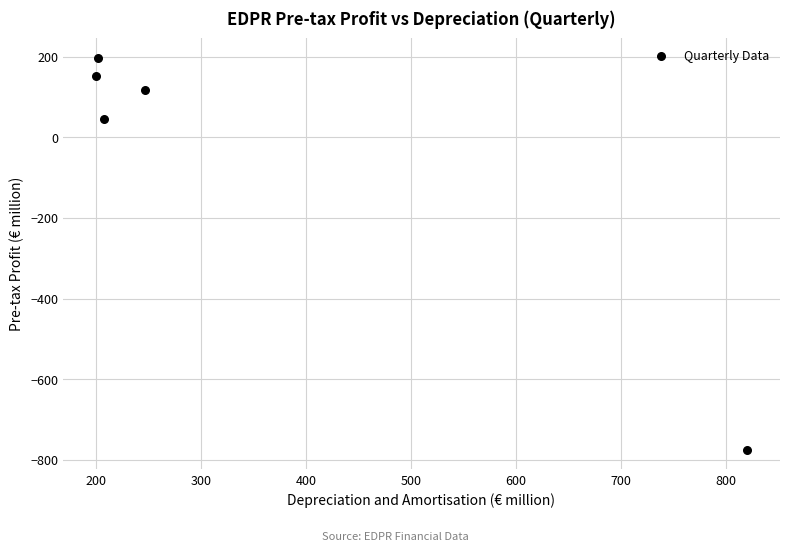

What Y value in the scatter plot is closest to -288?

44.2